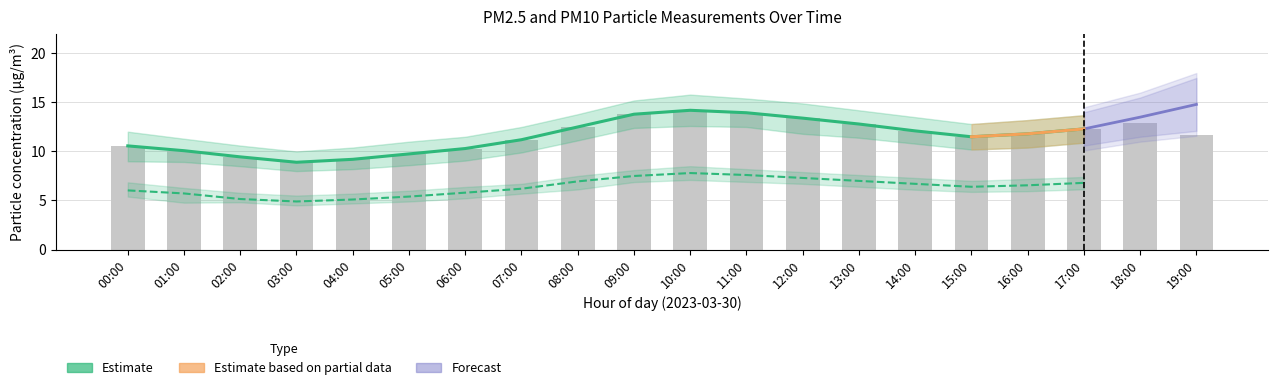

True or false: the data shows 11.5 at 15:00.

True